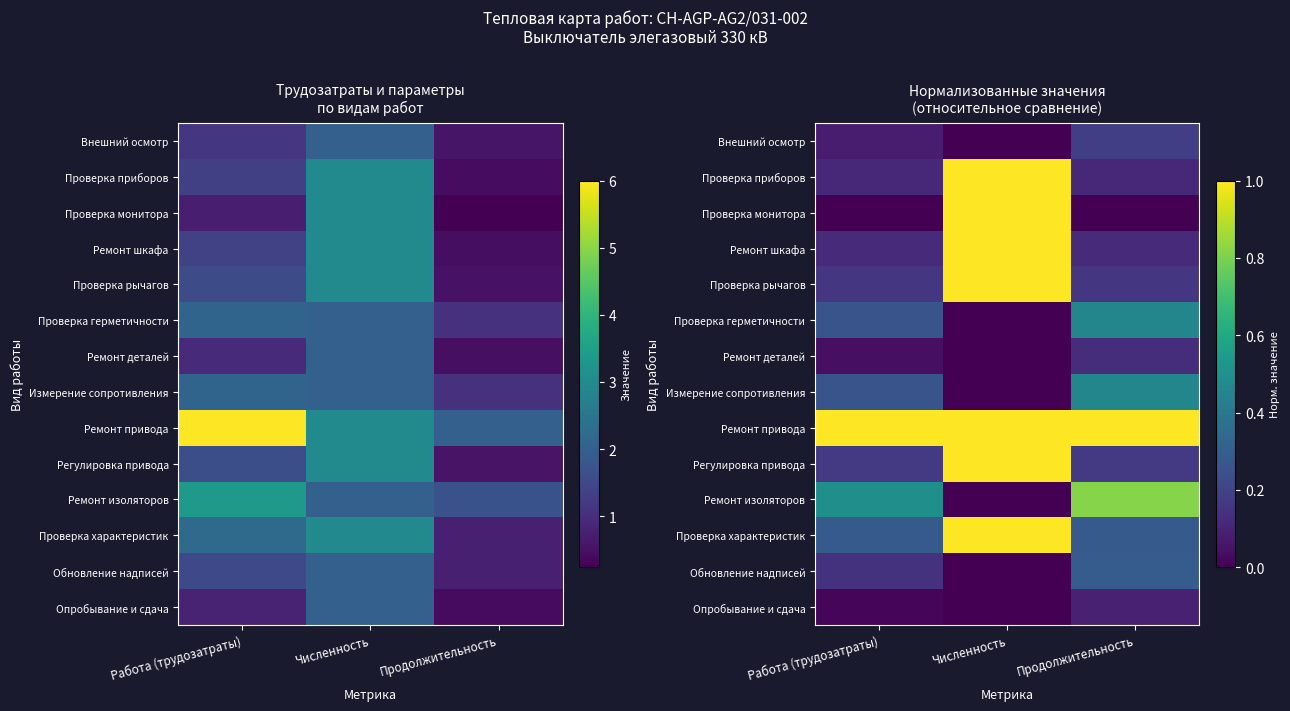

At Работа (трудозатраты), list the series in order from smallest to largest.

Проверка монитора, Опробывание и сдача, Ремонт деталей, Внешний осмотр, Проверка приборов, Ремонт шкафа, Обновление надписей, Проверка рычагов, Регулировка привода, Проверка герметичности, Измерение сопротивления, Проверка характеристик, Ремонт изоляторов, Ремонт привода